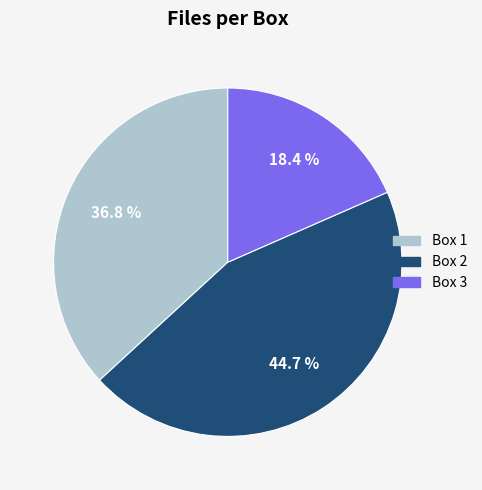

How many segments does this pie chart have?

3